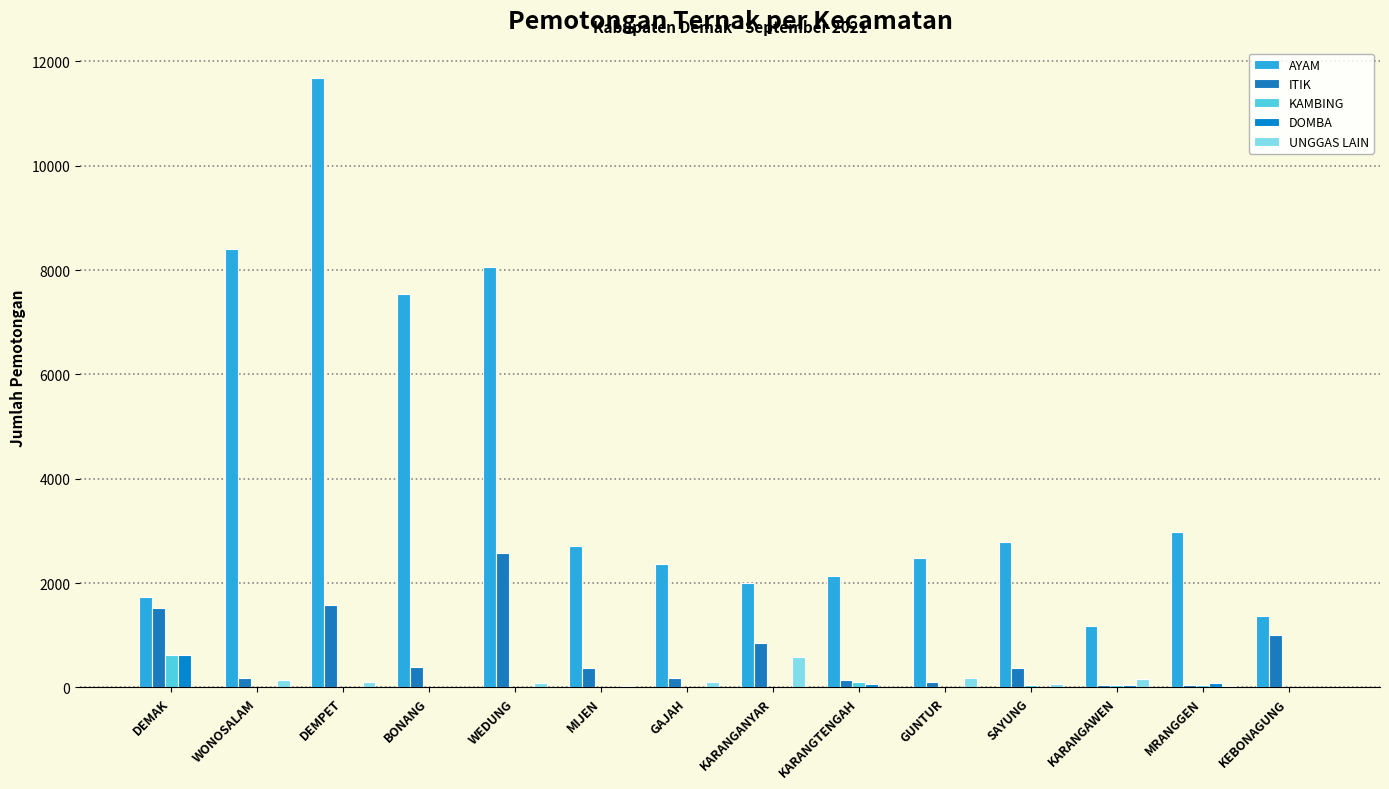

Which category has the lowest value across all series?

WONOSALAM